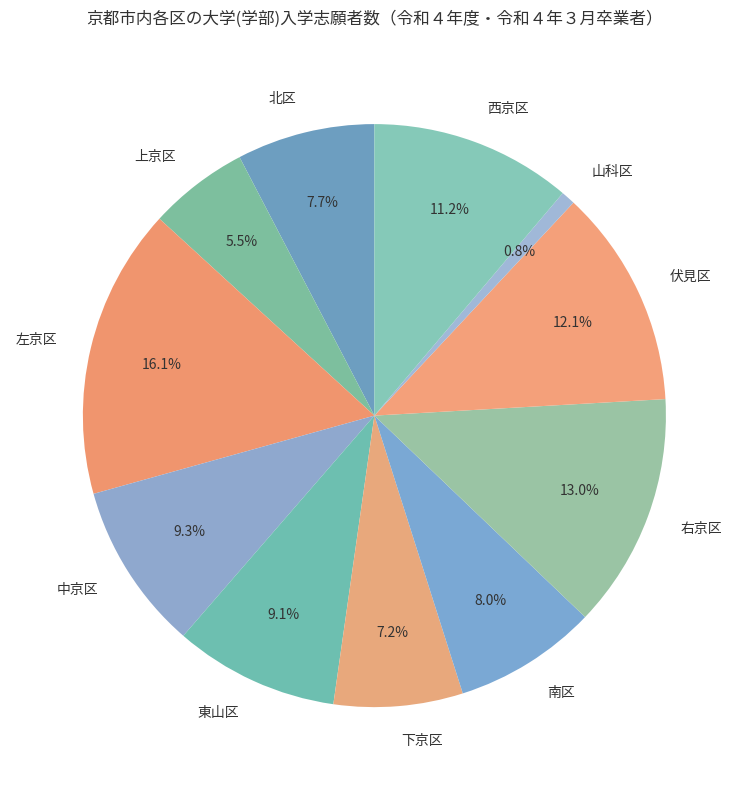

How many slices are in this pie chart?

11